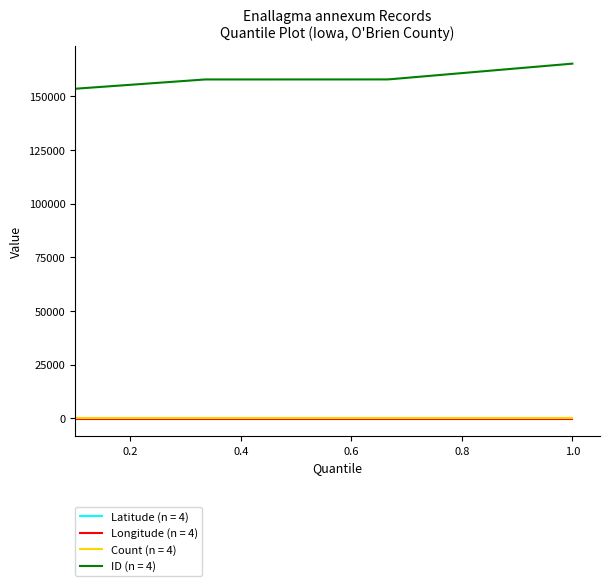

Which series has the largest total across all categories?

ID (n = 4)